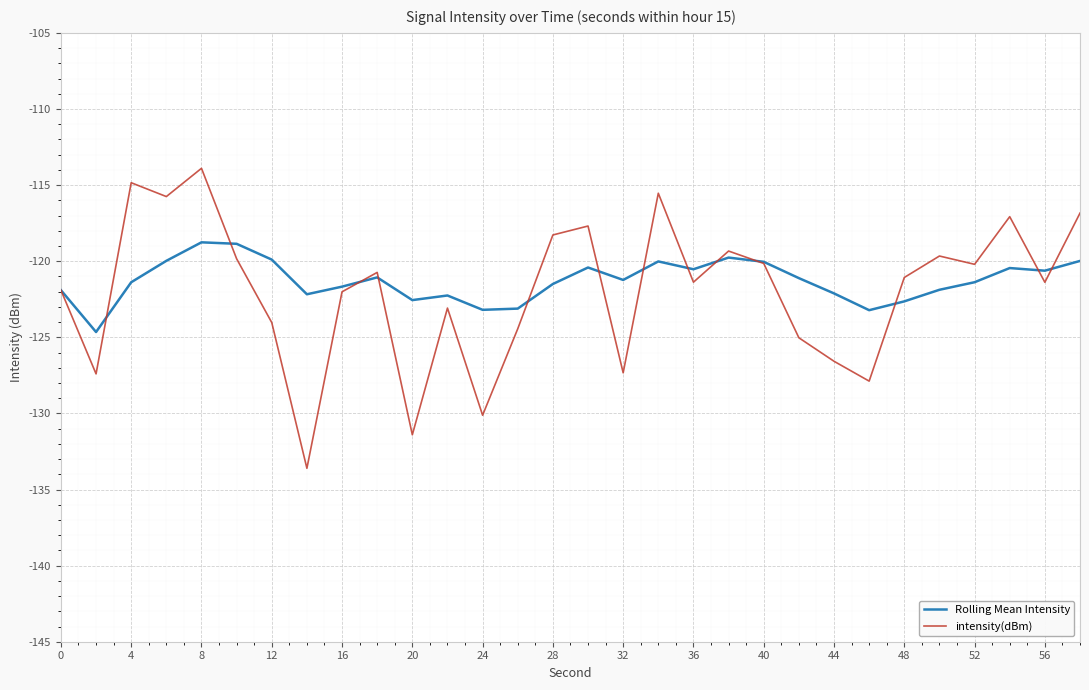

Does the chart have visible grid lines?

Yes